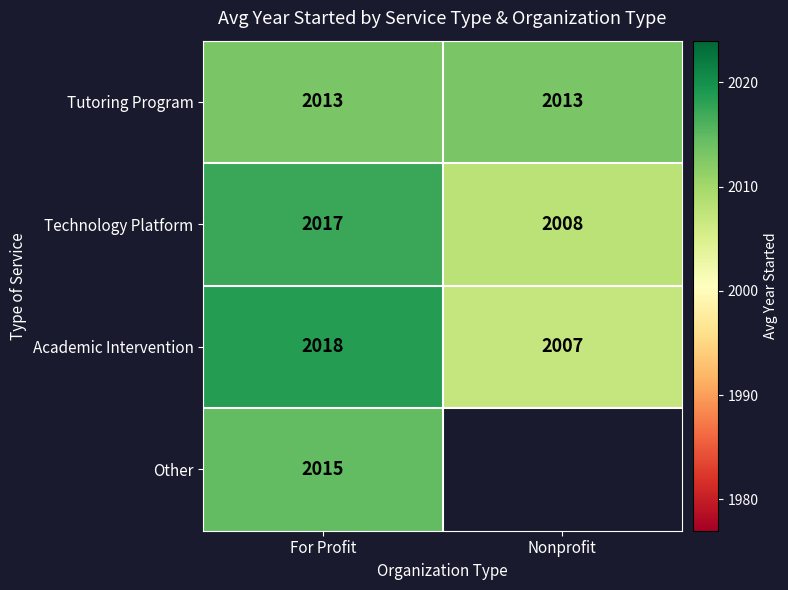

Is the value of Technology Platform at For Profit greater than the value of Other at For Profit?

Yes